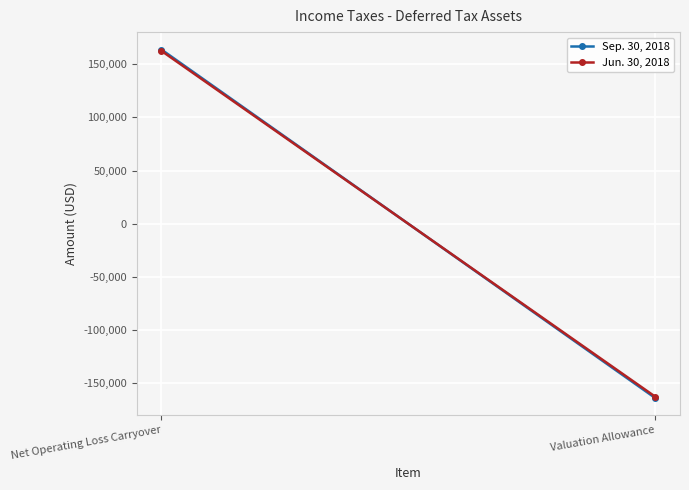

What position from the right is Valuation Allowance?

1